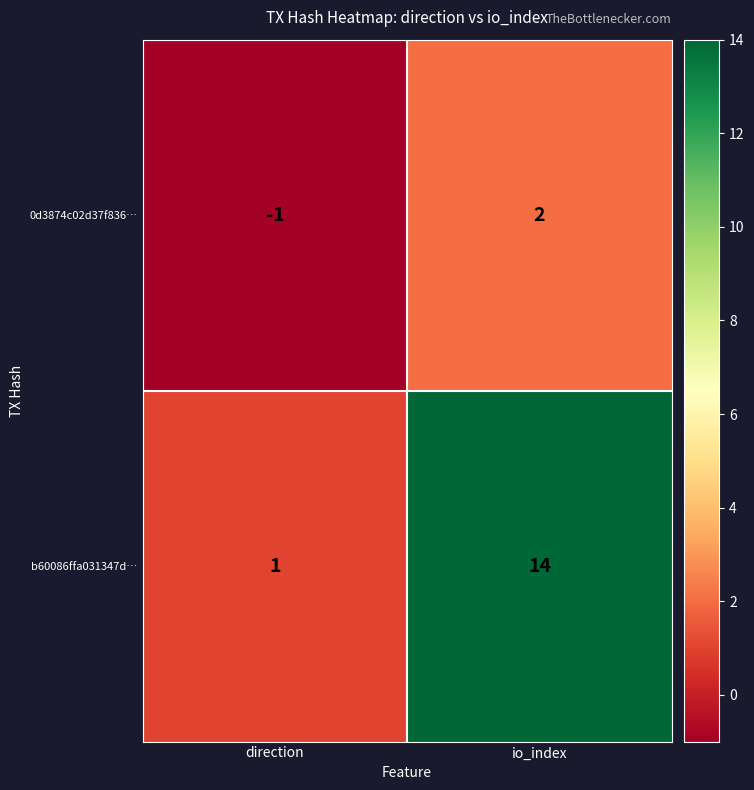

Which series has the largest range (max minus min)?

b60086ffa031347d…